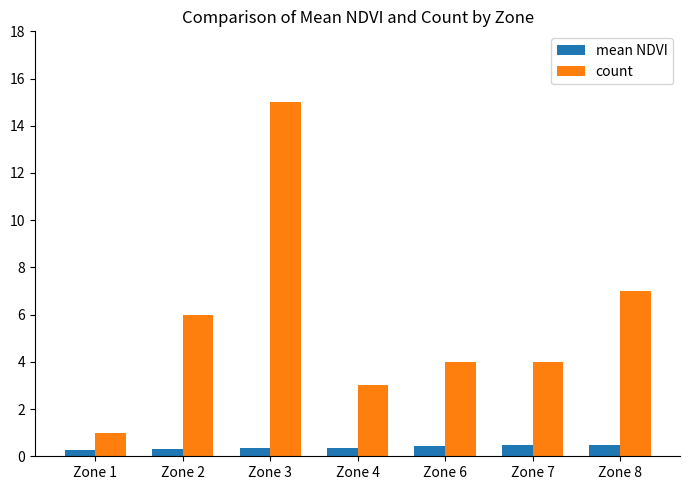

What is the spread (max minus min) of values at Zone 4?

2.6